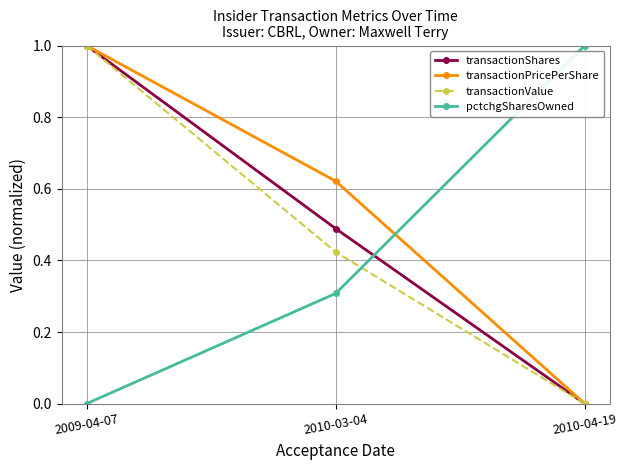

What is the label of the 2nd point from the right?

2010-03-04